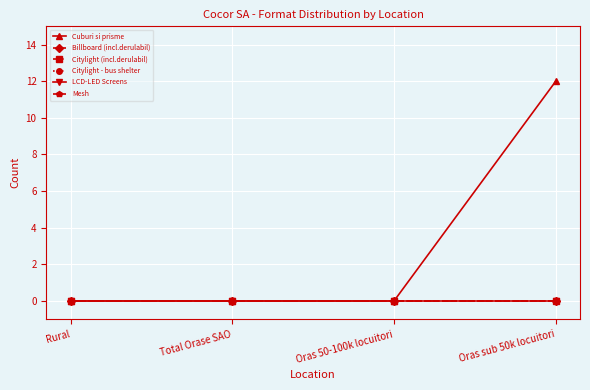

At Oras 50-100k locuitori, list the series in order from largest to smallest.

Cuburi si prisme, Billboard (incl.derulabil), Citylight (incl.derulabil), Citylight - bus shelter, LCD-LED Screens, Mesh